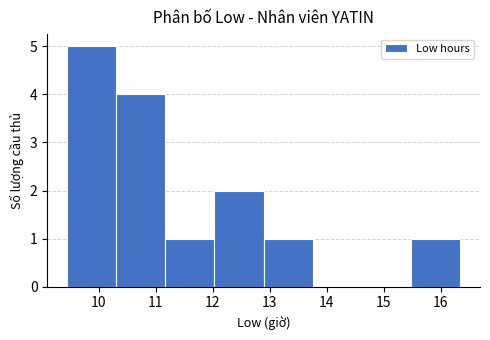

How tall is the bar that spans 11.2 to 12.0 on the x-axis? Neither the bar edges nor the heights are printed on the chart, so give them approximately, as read against the axes.

1